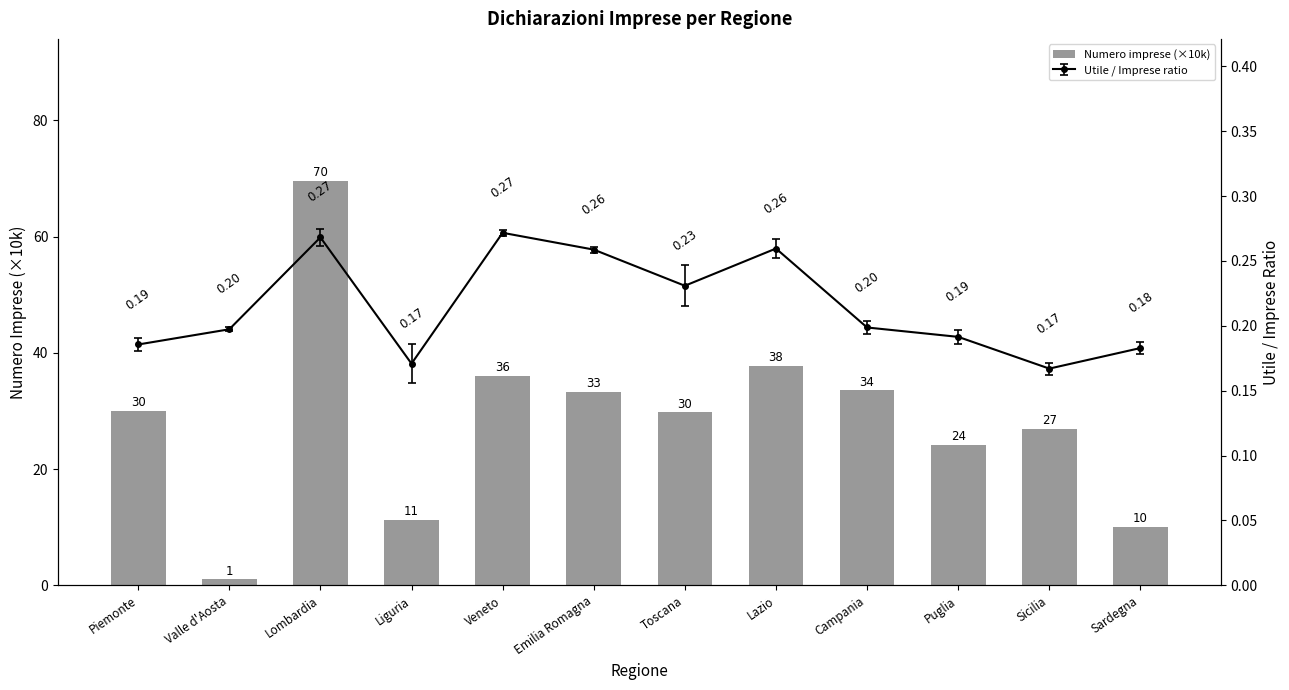

Reading right to left, transcribe all the data shown in this chart.

Sardegna=10.0	Sicilia=27.0	Puglia=24.2	Campania=33.5	Lazio=37.8	Toscana=29.8	Emilia Romagna=33.3	Veneto=36.0	Liguria=11.2	Lombardia=69.6	Valle d'Aosta=1.0	Piemonte=30.0